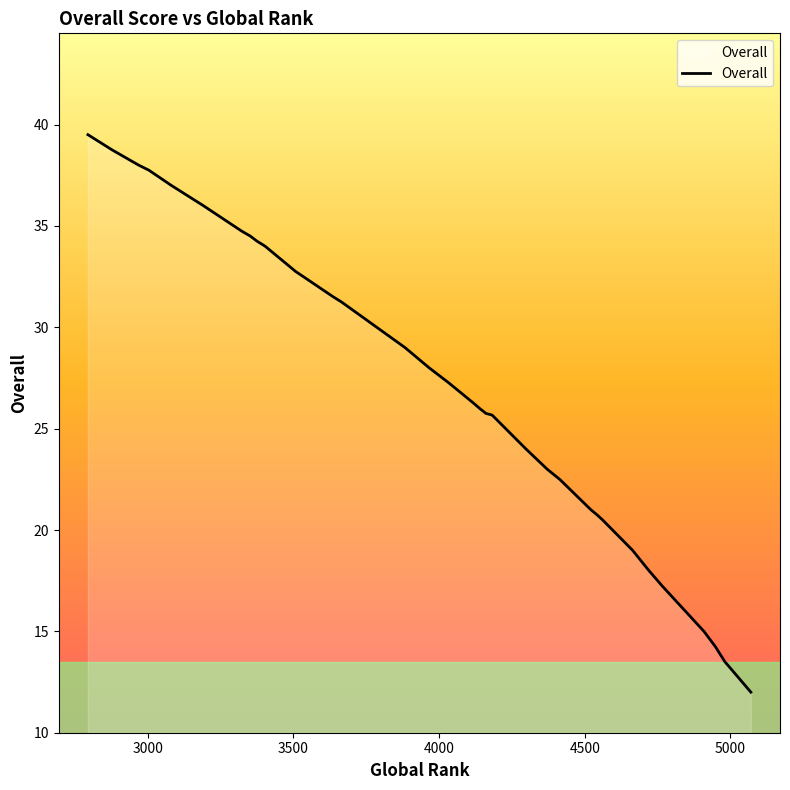

List the labels in order of value, smallest first.

5070, 5070, 4981, 4948, 4909, 4765, 4720, 4664, 4561, 4542, 4521, 4414, 4371, 4298, 4182, 4161, 4139, 4139, 4119, 4034, 3966, 3883, 3665, 3637, 3637, 3534, 3508, 3466, 3403, 3375, 3375, 3352, 3322, 3191, 3191, 3081, 3004, 2969, 2878, 2795